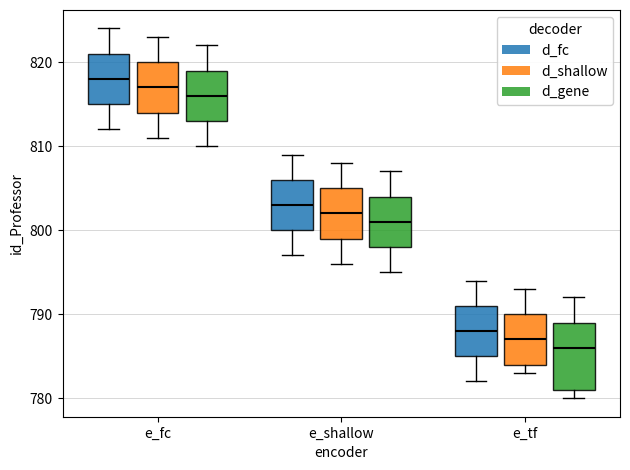

Which box has the lowest median line?

e_tf (d_gene)